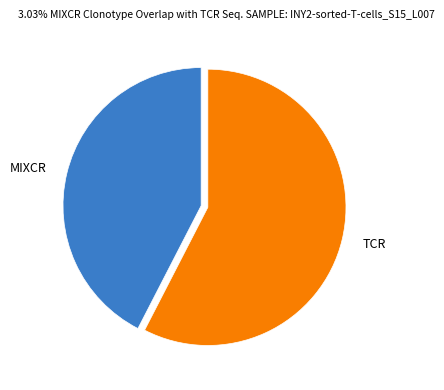

Which has a higher value, TCR or MIXCR?

TCR